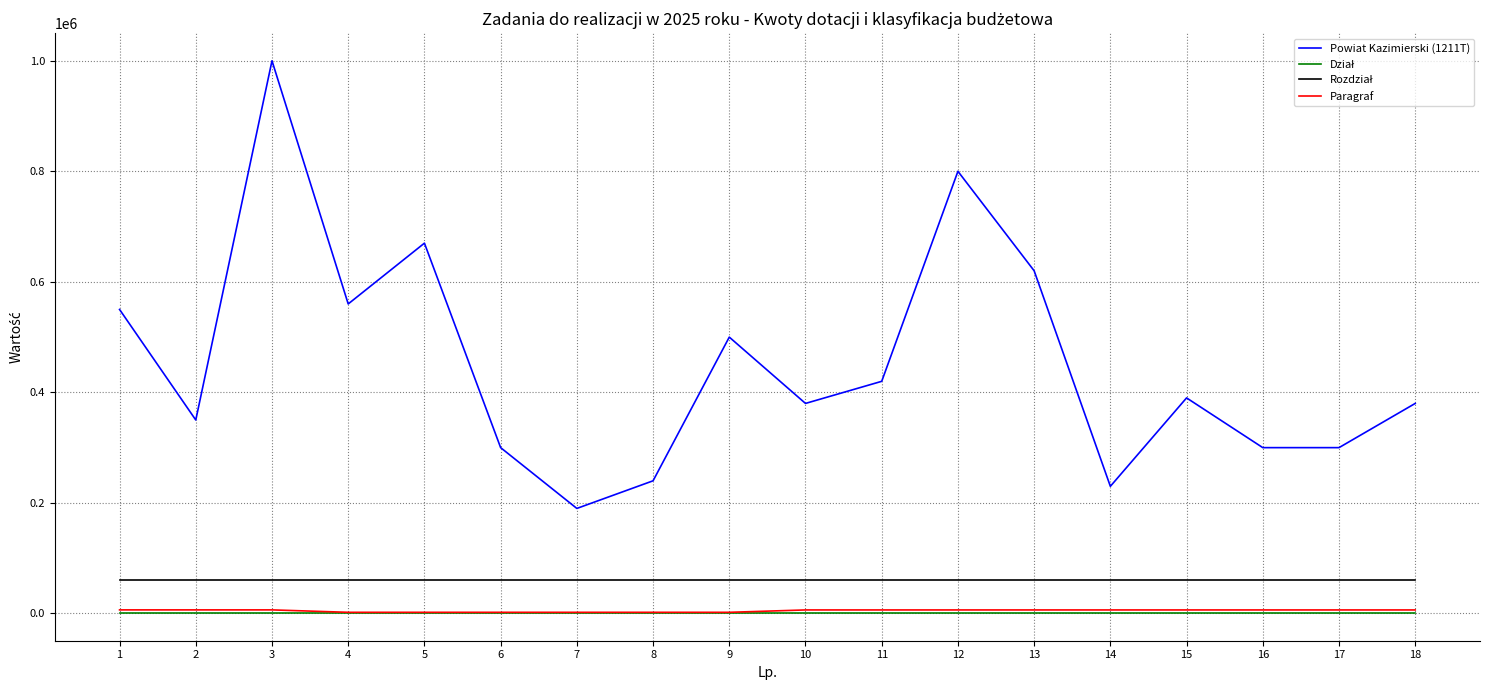

Is the value of Paragraf at 14 greater than the value of Powiat Kazimierski (1211T) at 16?

No